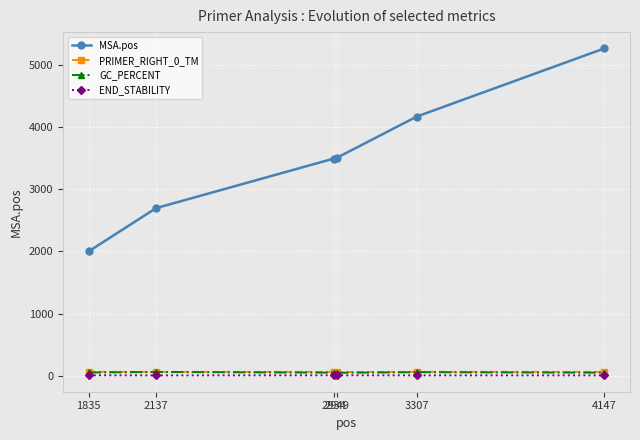

True or false: PRIMER_RIGHT_0_TM and MSA.pos cross at least once.

False